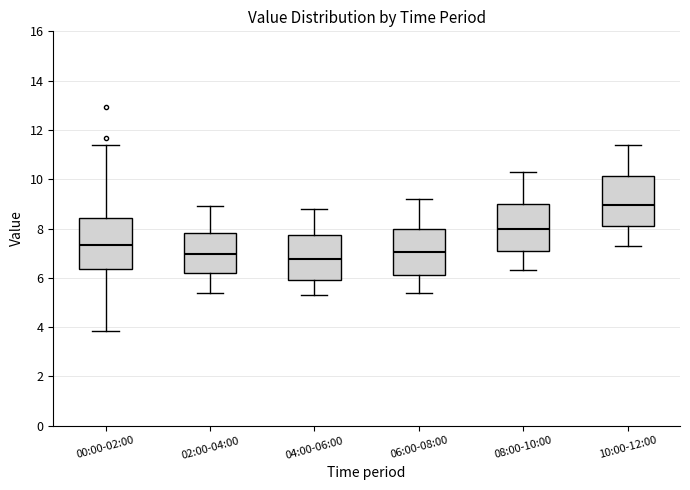

Reading left to right, transcribe this box plot: for each box, give where its median line is, the range the box spans, and where its two whiskers end, as read against the y-axis. The values are not printed on the chart, so give them approximately, as read against the axis.

00:00-02:00: median 7.4, box 6.4 to 8.4, whiskers 3.8 to 11.4
02:00-04:00: median 7.0, box 6.2 to 7.8, whiskers 5.4 to 9.0
04:00-06:00: median 6.8, box 6.0 to 7.8, whiskers 5.4 to 8.8
06:00-08:00: median 7.0, box 6.2 to 8.0, whiskers 5.4 to 9.2
08:00-10:00: median 8.0, box 7.2 to 9.0, whiskers 6.4 to 10.4
10:00-12:00: median 9.0, box 8.2 to 10.2, whiskers 7.4 to 11.4